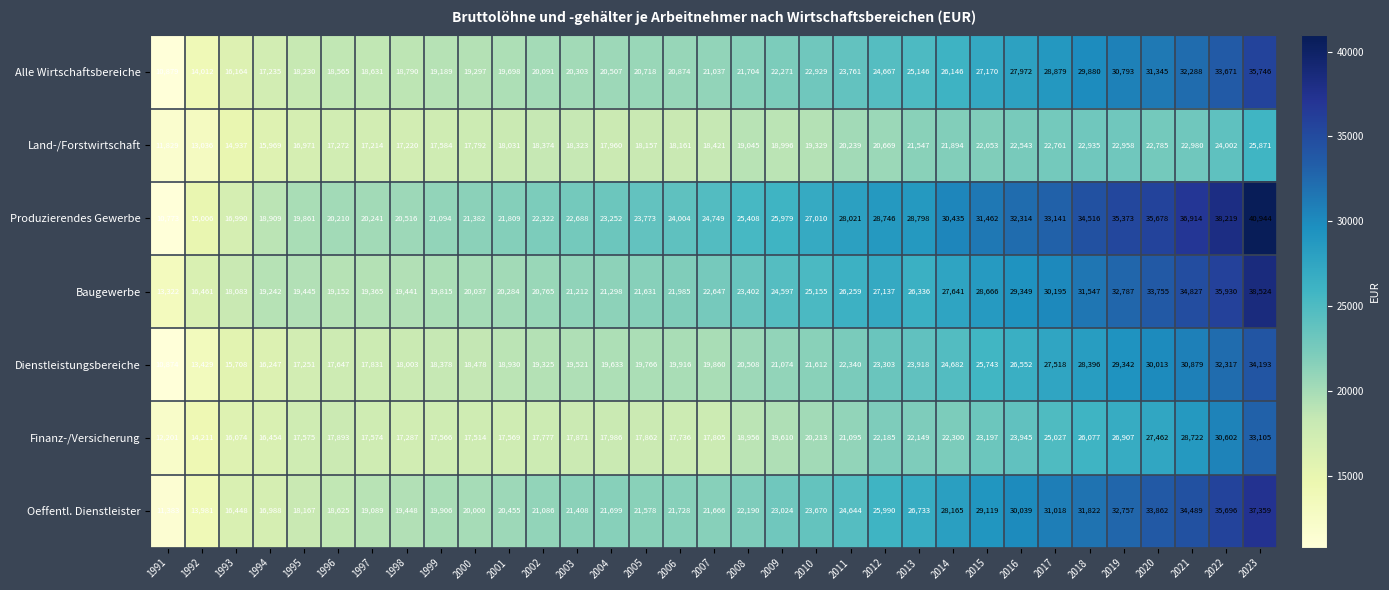

Count the number of categories in the chart.

33